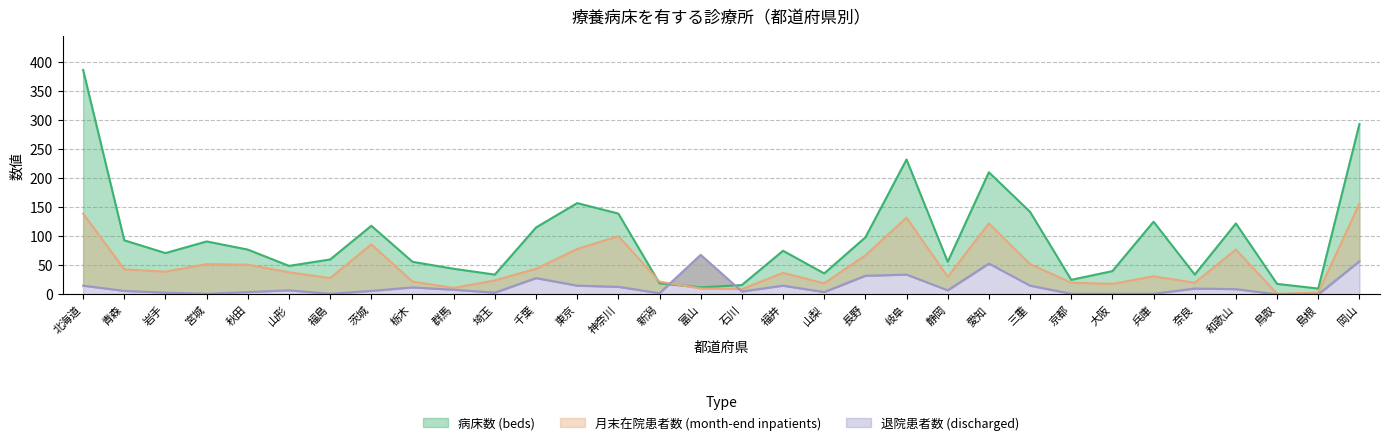

What are all the series names shown in the legend?

病床数 (beds), 月末在院患者数 (month-end inpatients), 退院患者数 (discharged)